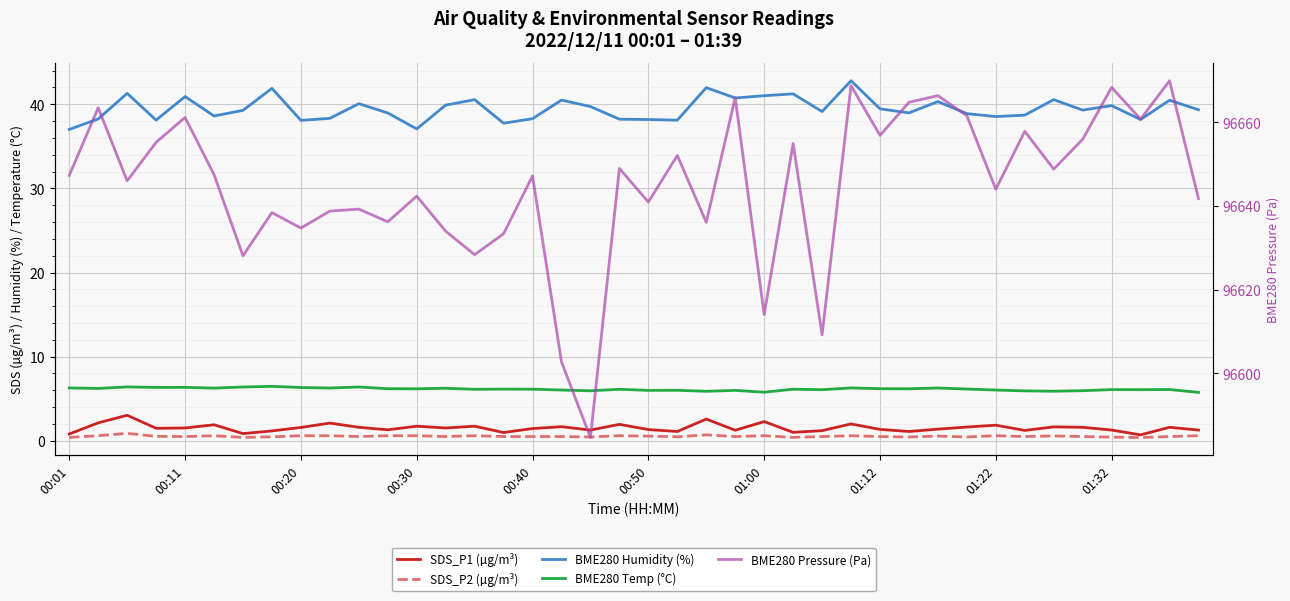

At which category is the sum across all series the highest?

27